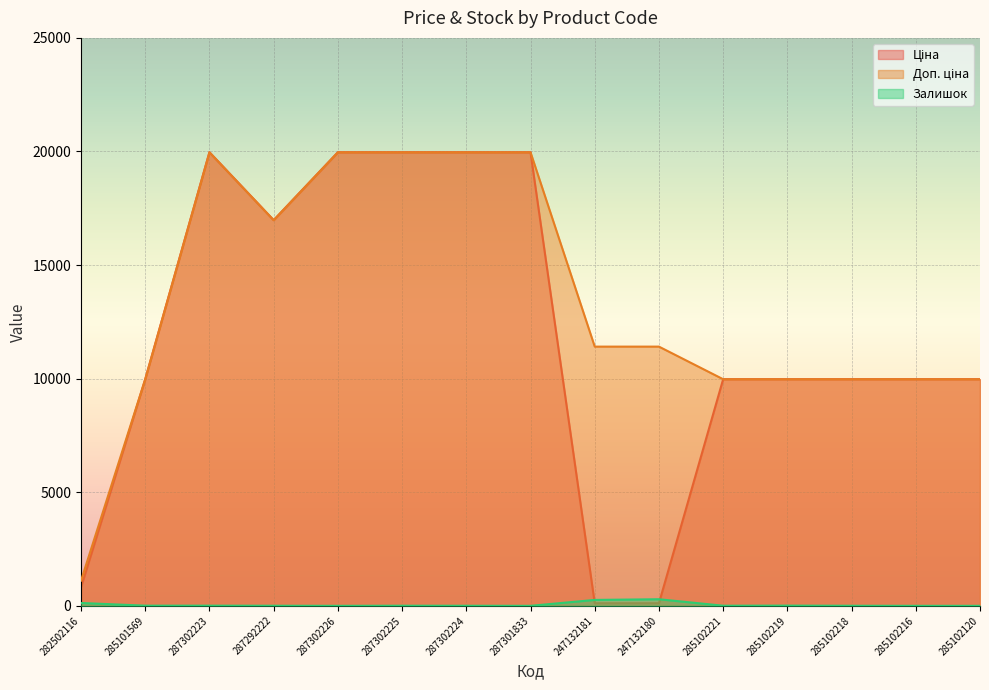

True or false: Ціна and Доп. ціна intersect in this chart.

False